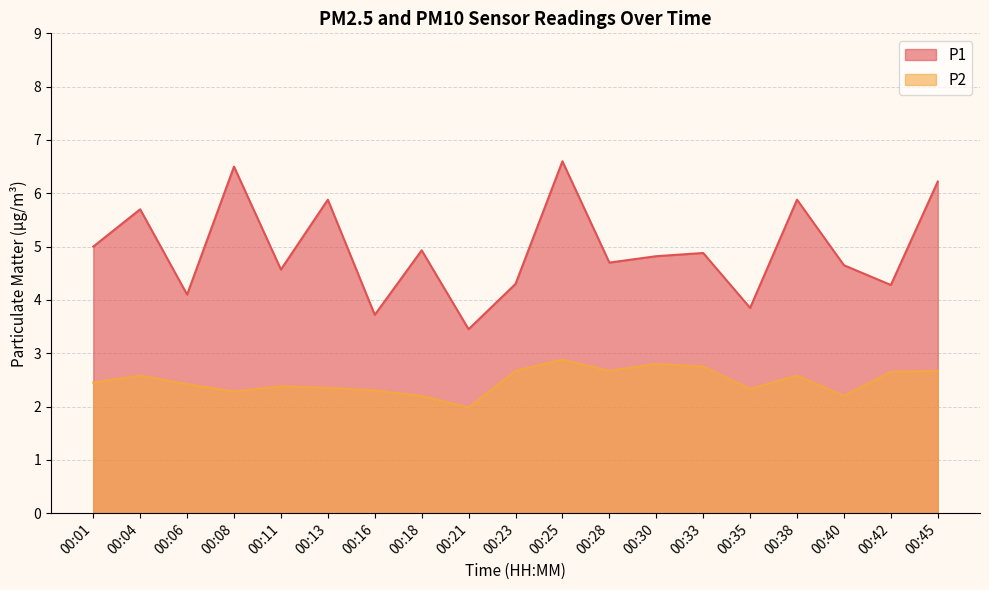

Reading left to right, extract all data points from this chart.

P1: 00:01=5.0	00:04=5.7	00:06=4.1	00:08=6.5	00:11=4.6	00:13=5.9	00:16=3.7	00:18=4.9	00:21=3.5	00:23=4.3	00:25=6.6	00:28=4.7	00:30=4.8	00:33=4.9	00:35=3.9	00:38=5.9	00:40=4.7	00:42=4.3	00:45=6.2
P2: 00:01=2.5	00:04=2.6	00:06=2.4	00:08=2.3	00:11=2.4	00:13=2.4	00:16=2.3	00:18=2.2	00:21=2.0	00:23=2.7	00:25=2.9	00:28=2.7	00:30=2.8	00:33=2.8	00:35=2.3	00:38=2.6	00:40=2.2	00:42=2.6	00:45=2.7